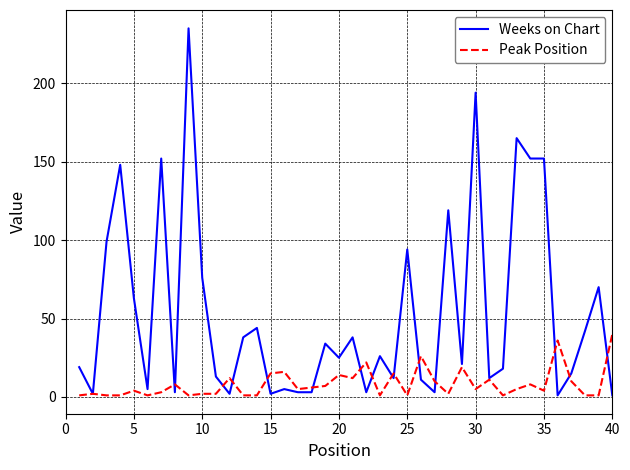

Which series has the largest range (max minus min)?

Weeks on Chart